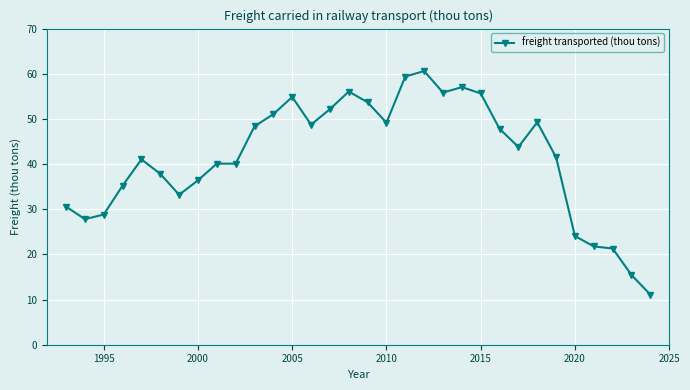

What is the value of the 11th point from the left?

48.4